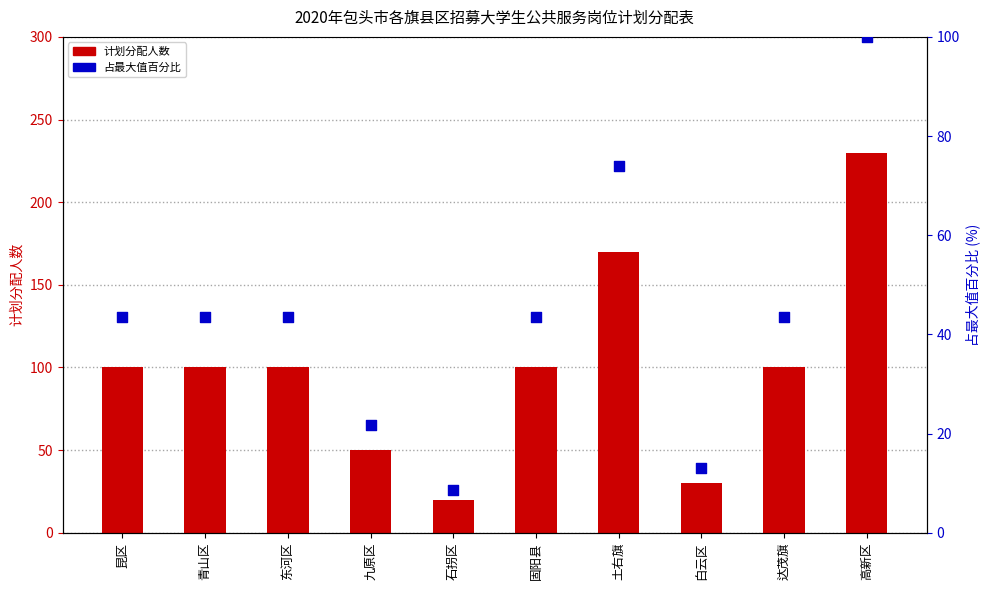

Which series reaches the maximum Y coordinate?

大学生公共服务岗位计划分配人数